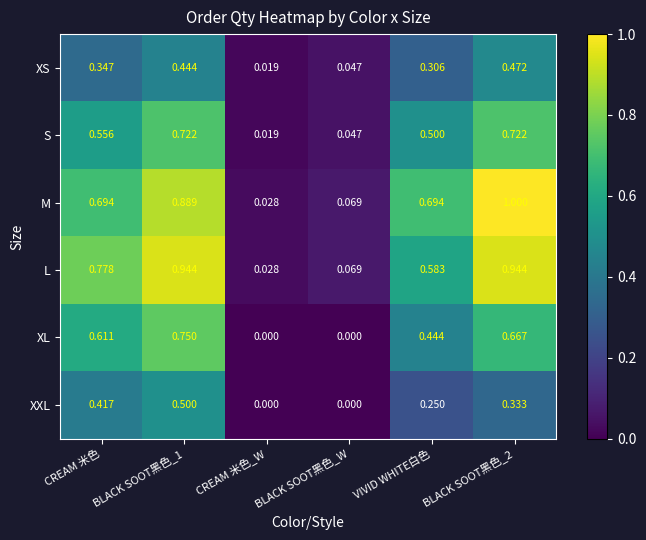

Which series has the largest total across all categories?

M